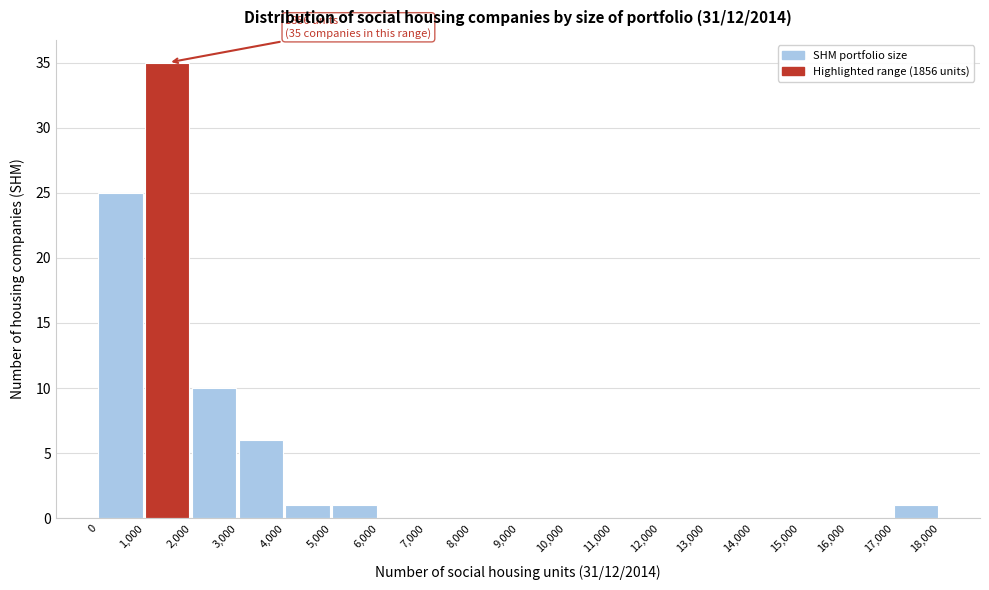

Over which range of the x-axis is the bar tallest?

1,000 to 2,000